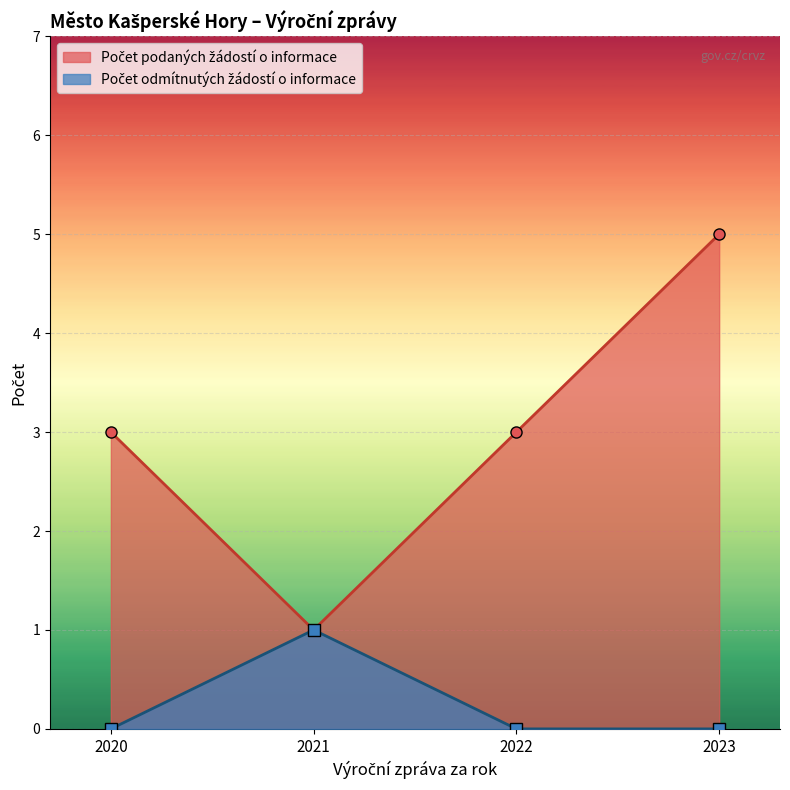

Reading right to left, transcribe all the data shown in this chart.

Počet podaných žádostí o informace: 5	3	1	3
Počet odmítnutých žádostí o informace: 0	0	1	0